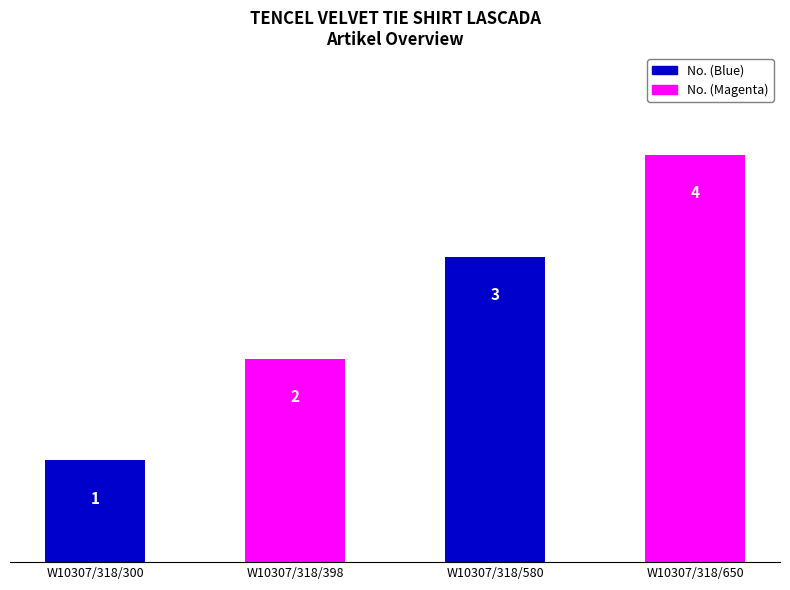

Is it true that the value at W10307/318/300 is 1?

True